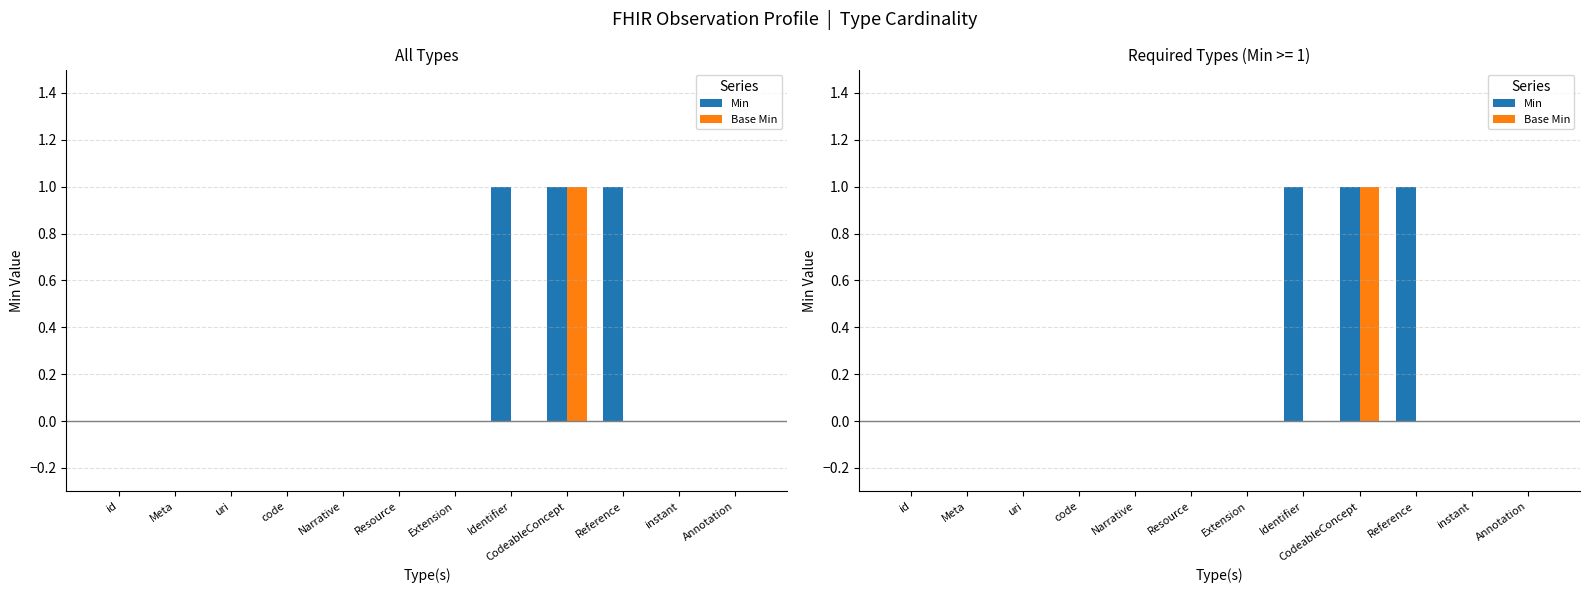

At how many categories does at least one series exceed 0?

3